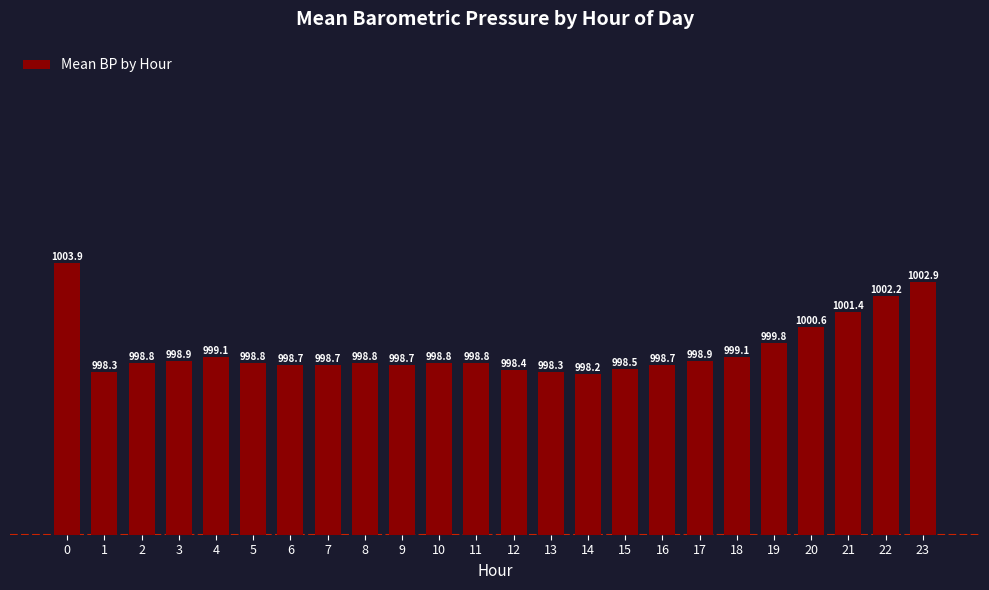

Reading right to left, extract all data points from this chart.

1002.9	1002.2	1001.4	1000.6	999.8	999.1	998.9	998.7	998.5	998.2	998.3	998.4	998.8	998.8	998.7	998.8	998.7	998.7	998.8	999.1	998.9	998.8	998.3	1003.9